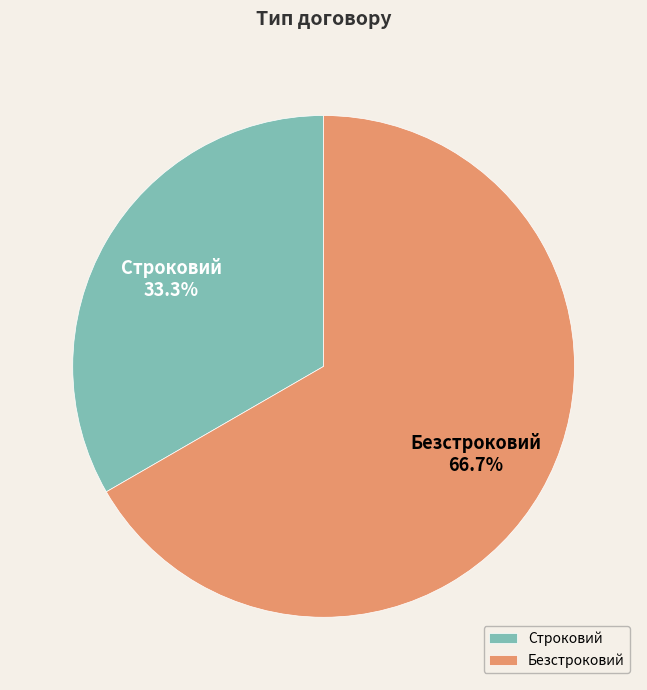

Is it true that Строковий is 26% of the pie?

False